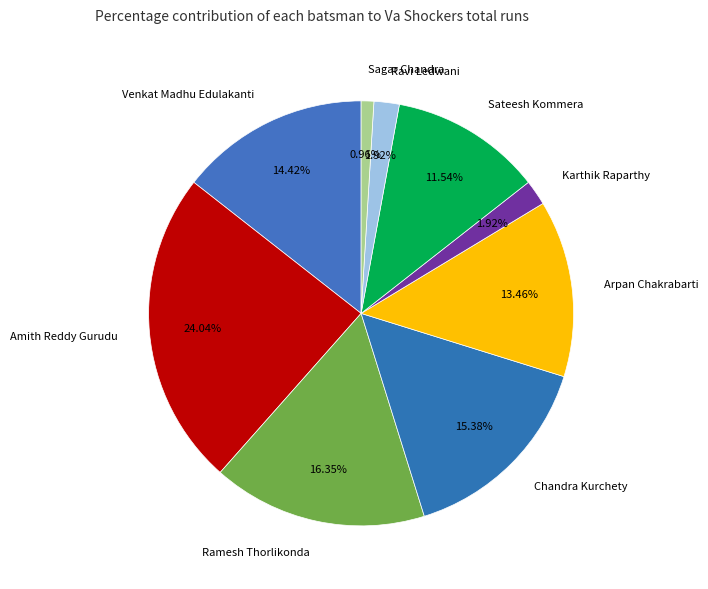

Is there any slice that represents more than half of the pie?

No